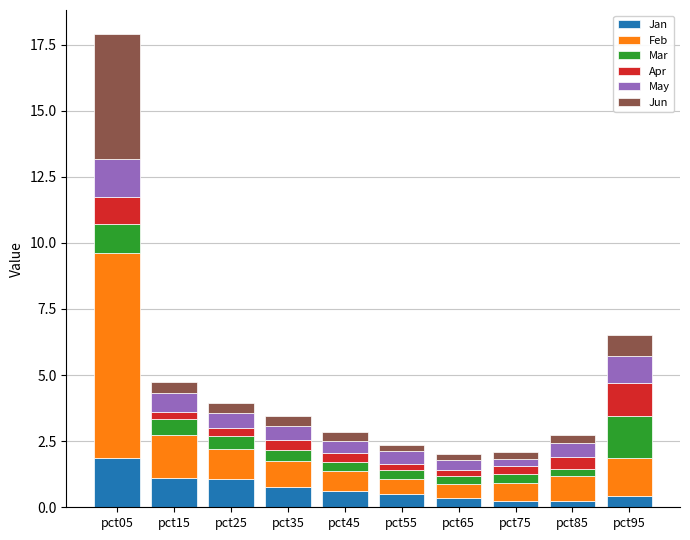

What are all the series names shown in the legend?

Jan, Feb, Mar, Apr, May, Jun